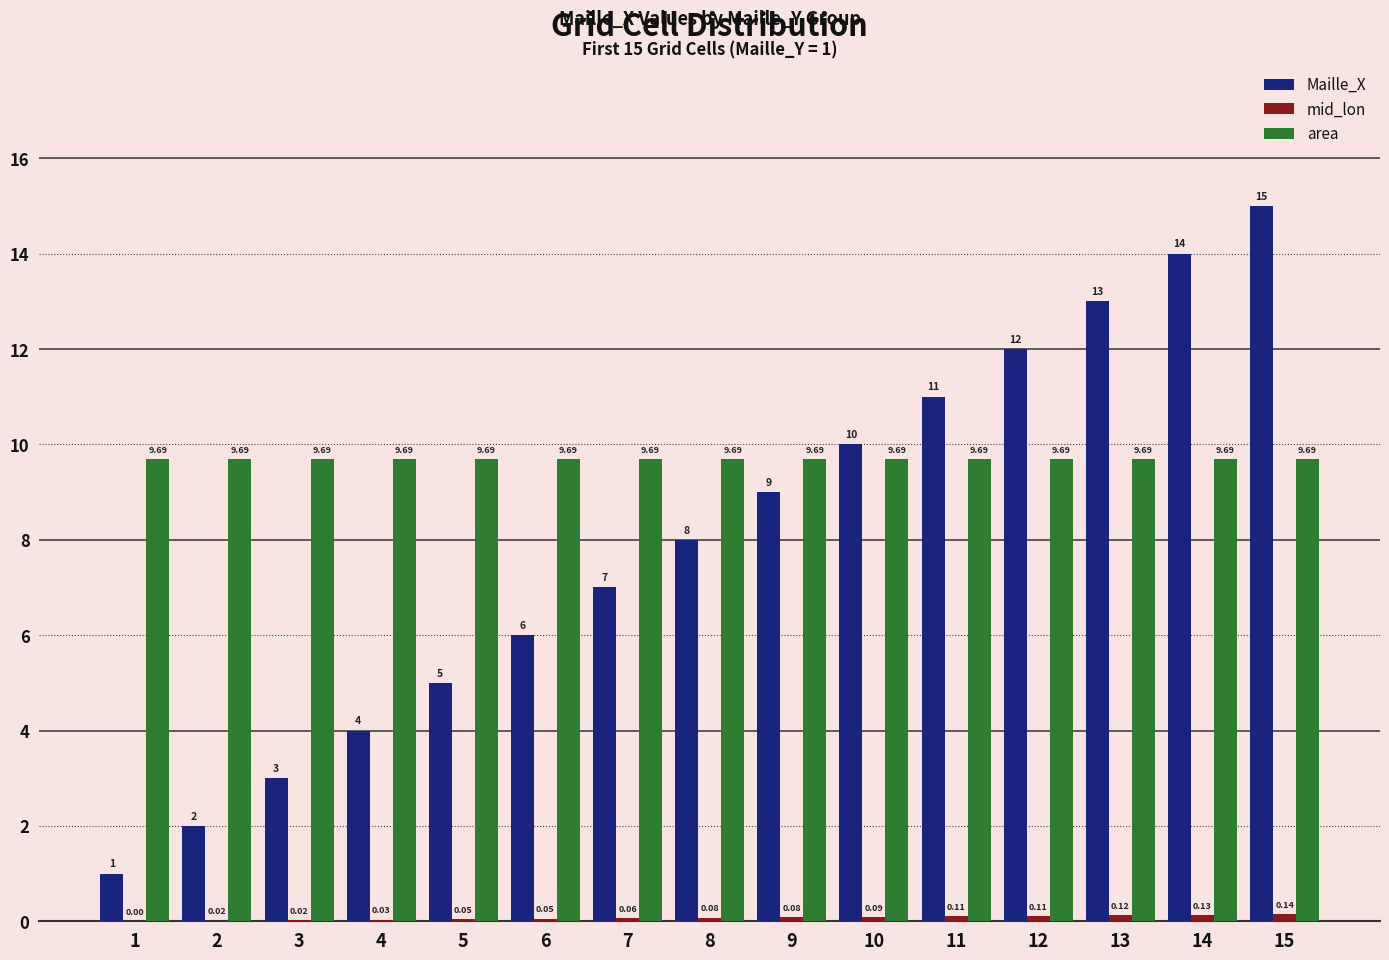

Between 3 and 10, which series saw the biggest shift?

Maille_X